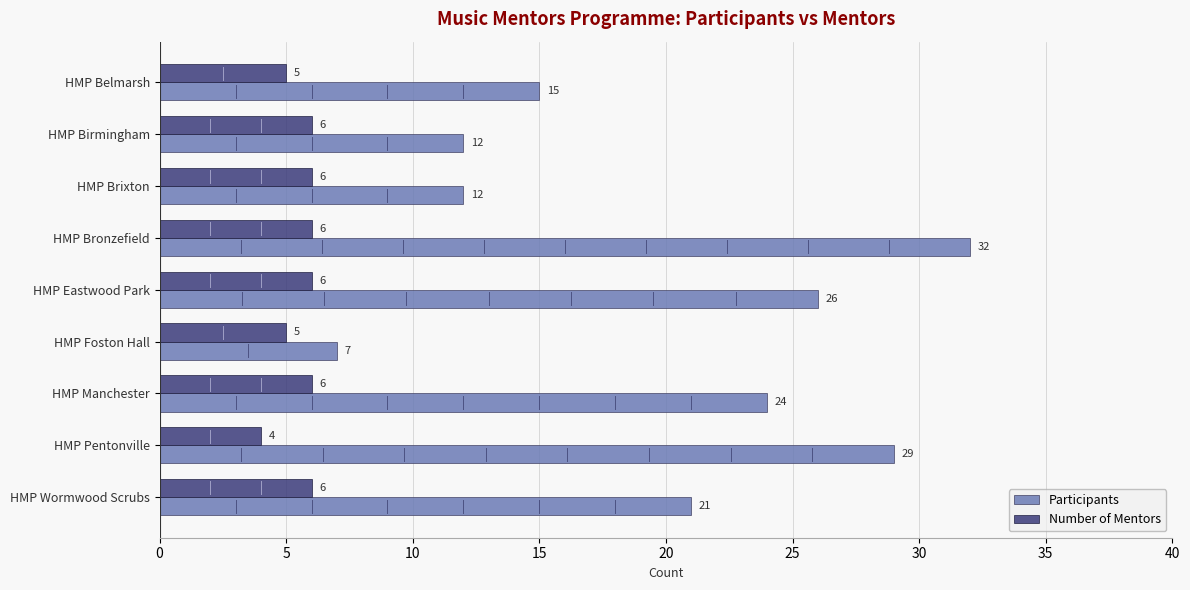

What are all the series names shown in the legend?

Participants, Number of Mentors